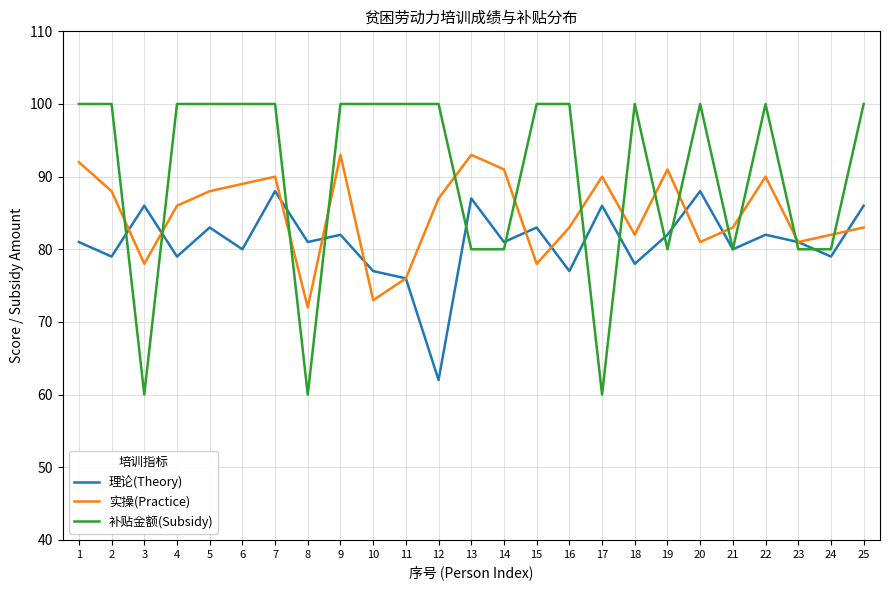

Which series has the largest total across all categories?

补贴金额(Subsidy)